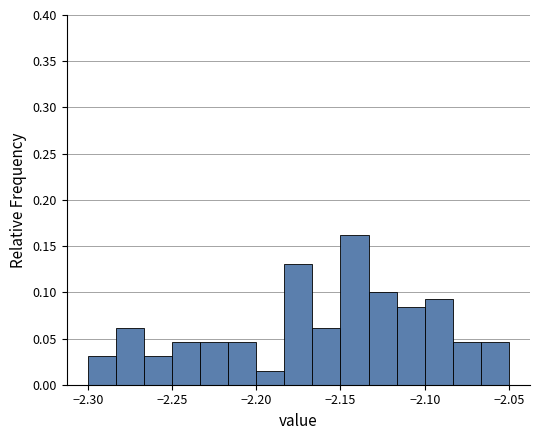

Around what value on the x-axis is the tallest bar? Give the approximate position of its centre, as read against the axis.

-2.140